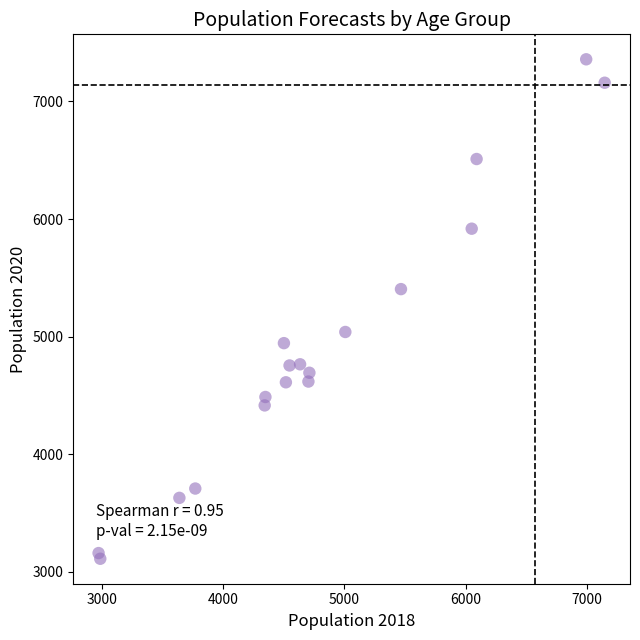

What is the range of X values (max minus min)?

4172.7